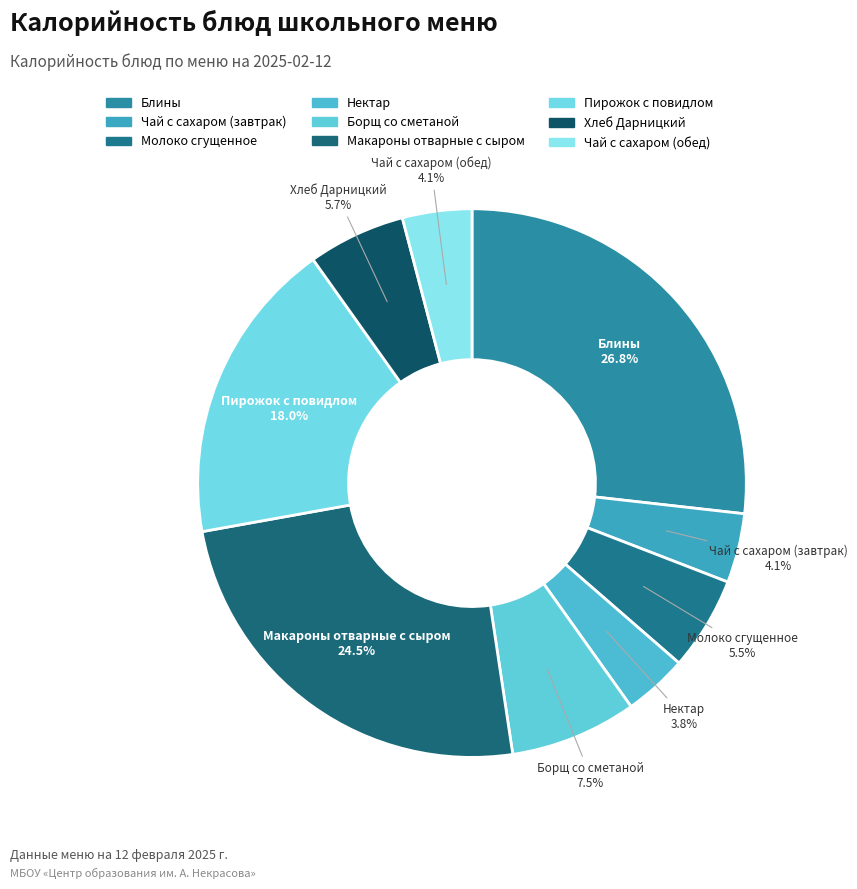

What is the ratio of the value at Нектар to the value at Чай с сахаром (обед)?

0.9